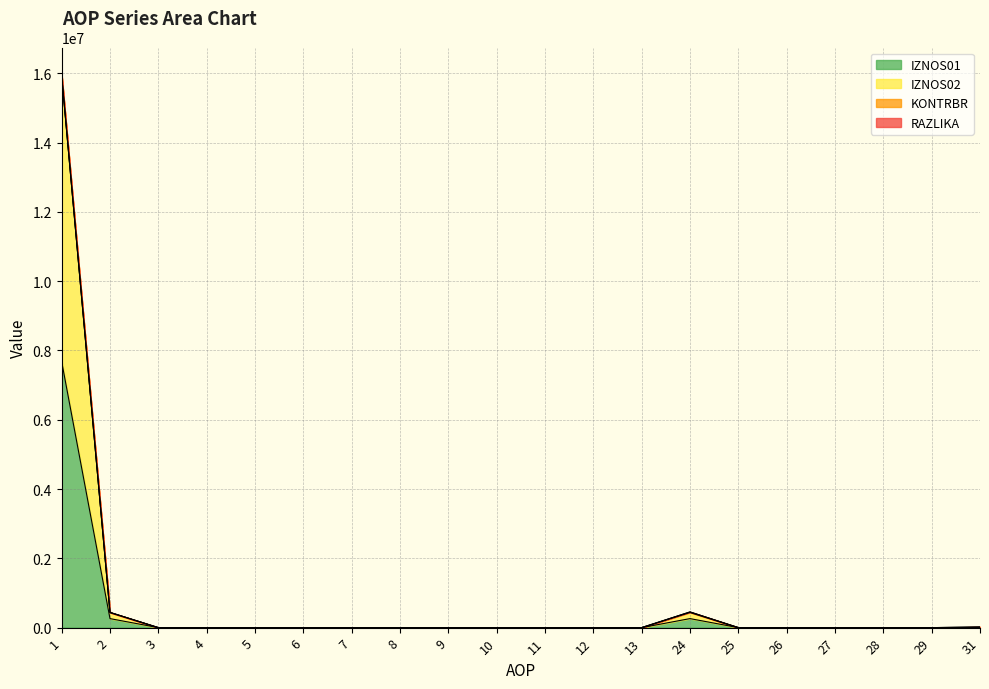

Does the chart have visible grid lines?

Yes